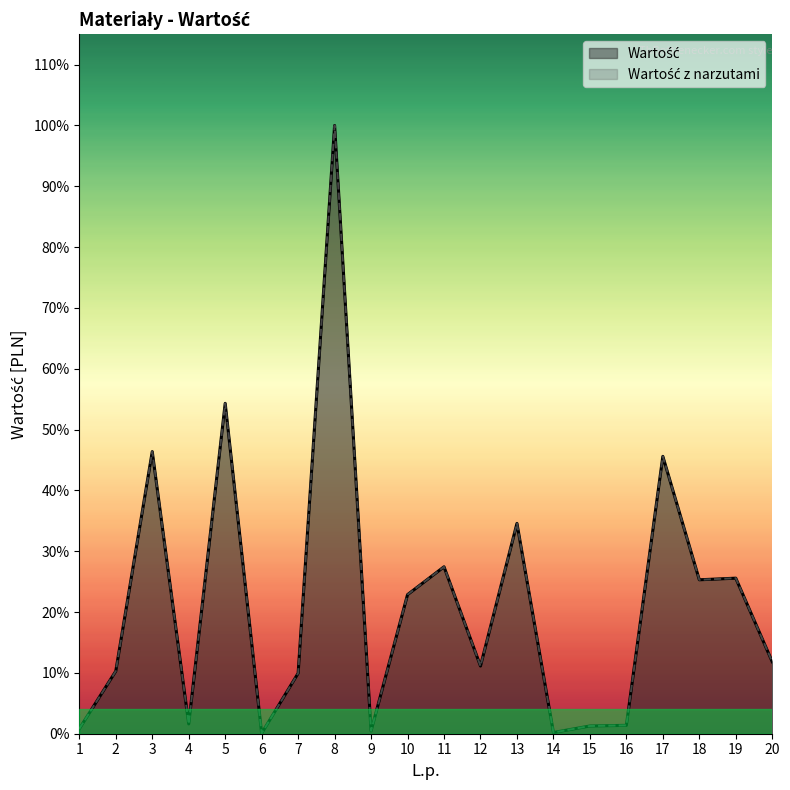

Which has a higher value, 19 or 17?

17